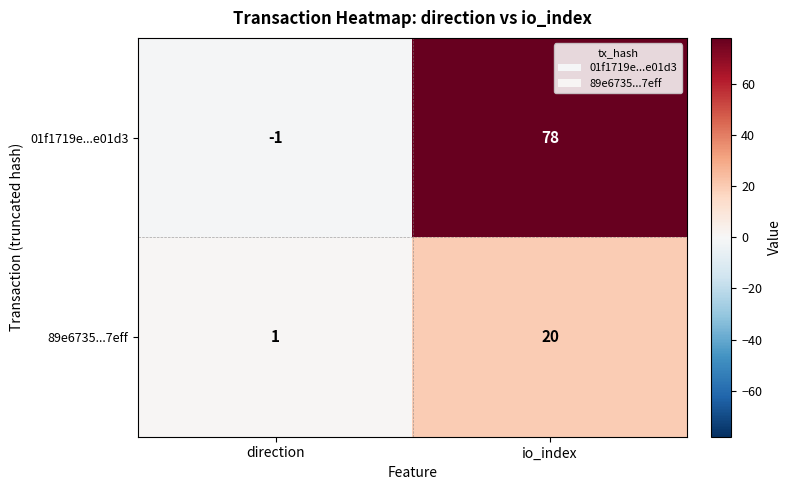

Which series changed the most between direction and io_index?

01f1719e...e01d3